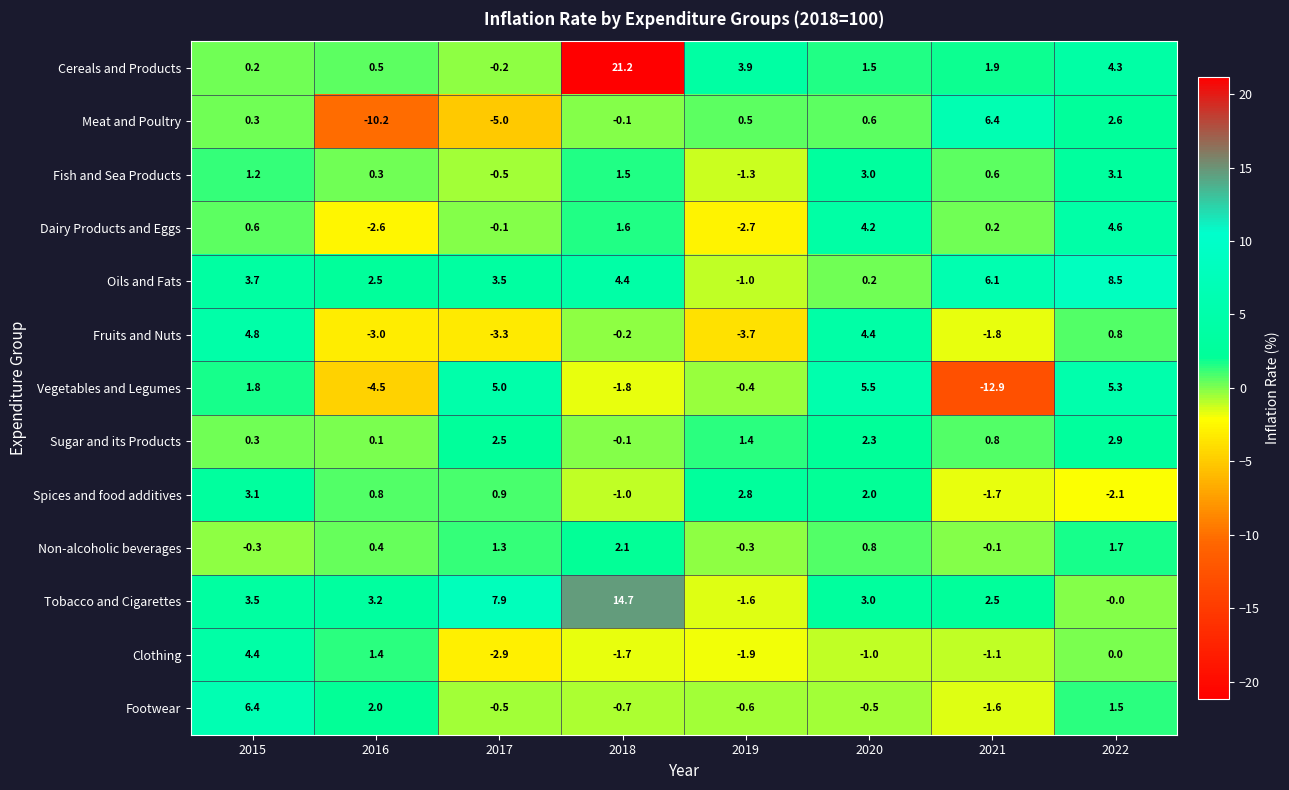

What is the difference between the maximum and minimum values in the Non-alcoholic beverages series?

2.4